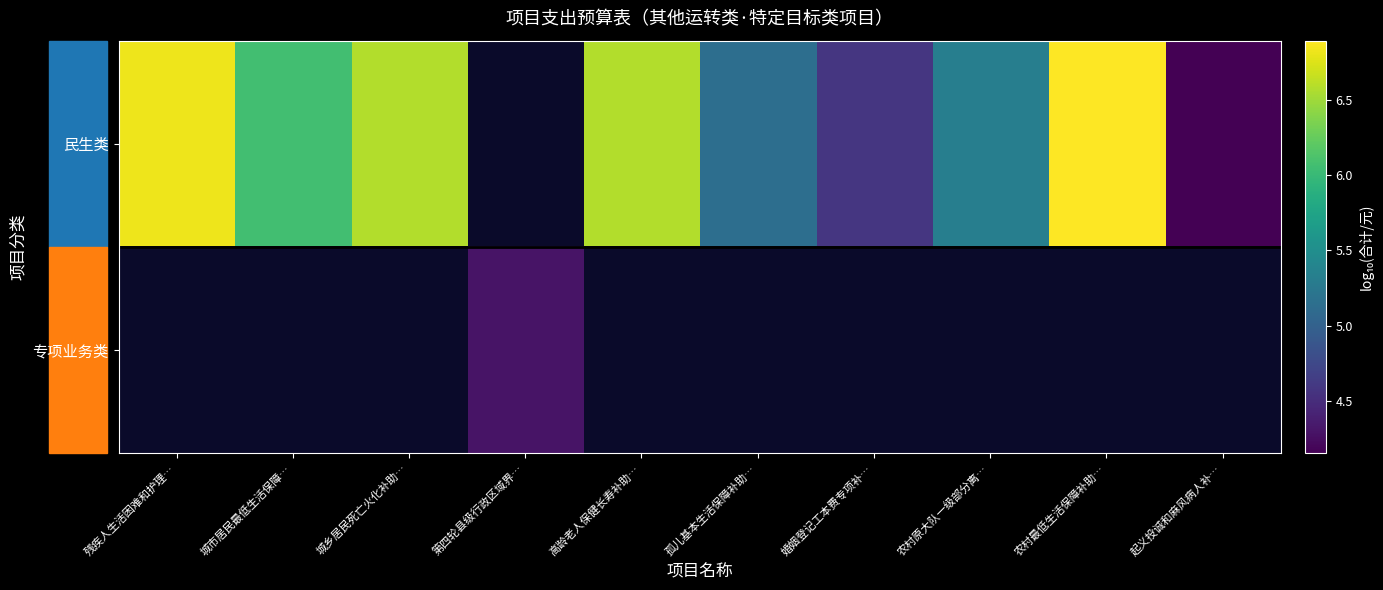

What is the difference between the 民生类 values at 残疾人生活困难和护理… and 婚姻登记工本费专项补…?

2.2